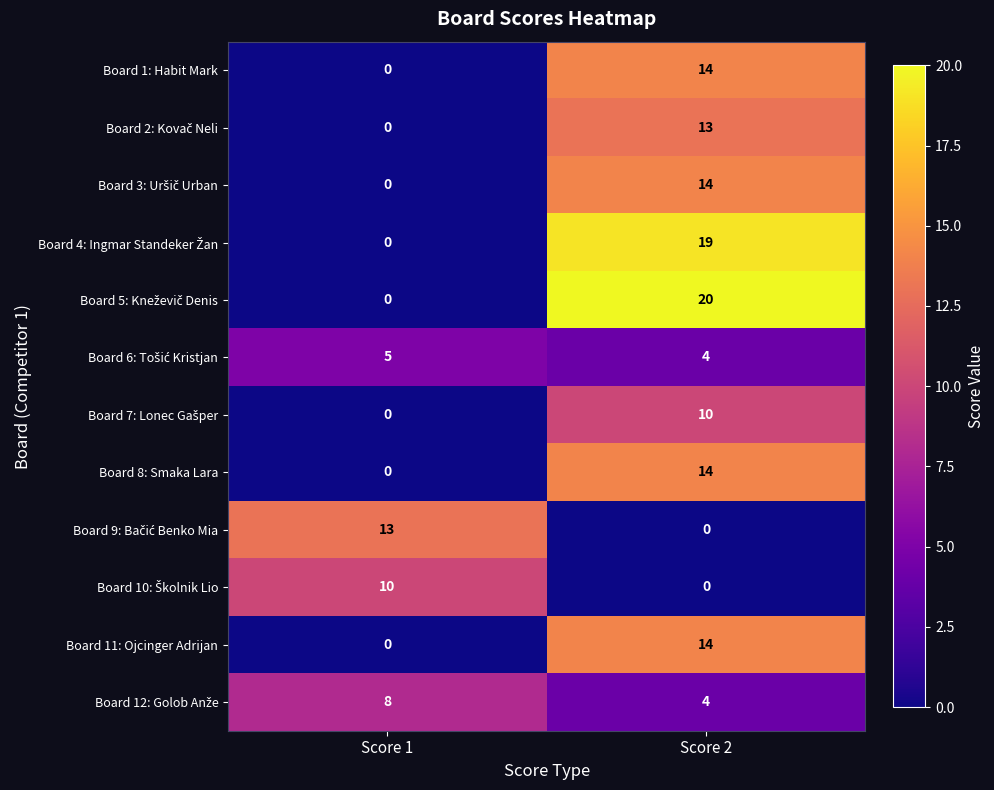

What is the total value across all series at Score 1?

36